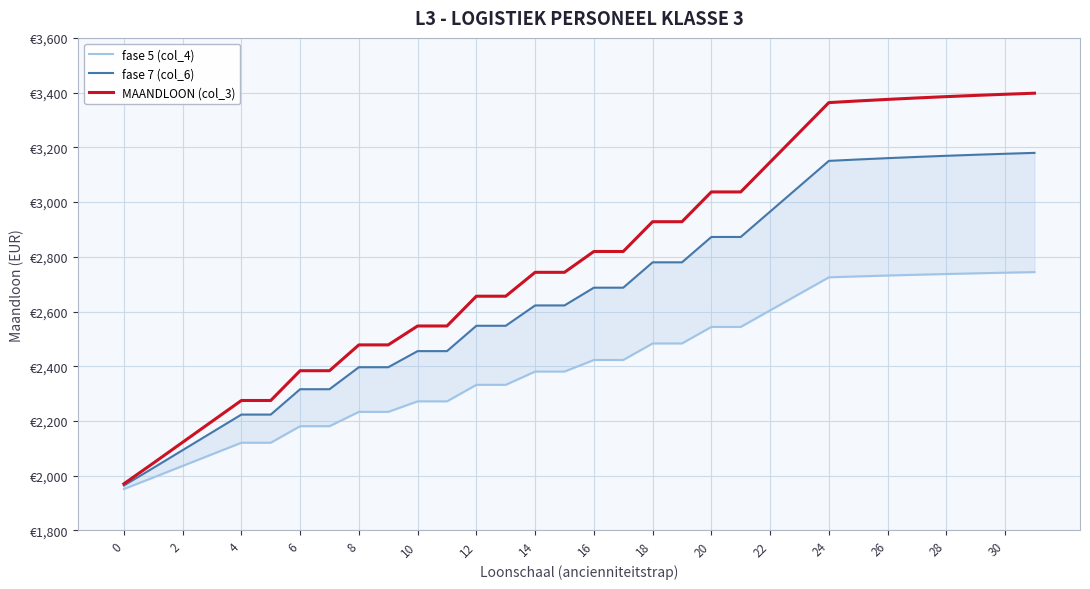

Between 2 and 18, which series saw the biggest shift?

MAANDLOON (col_3)